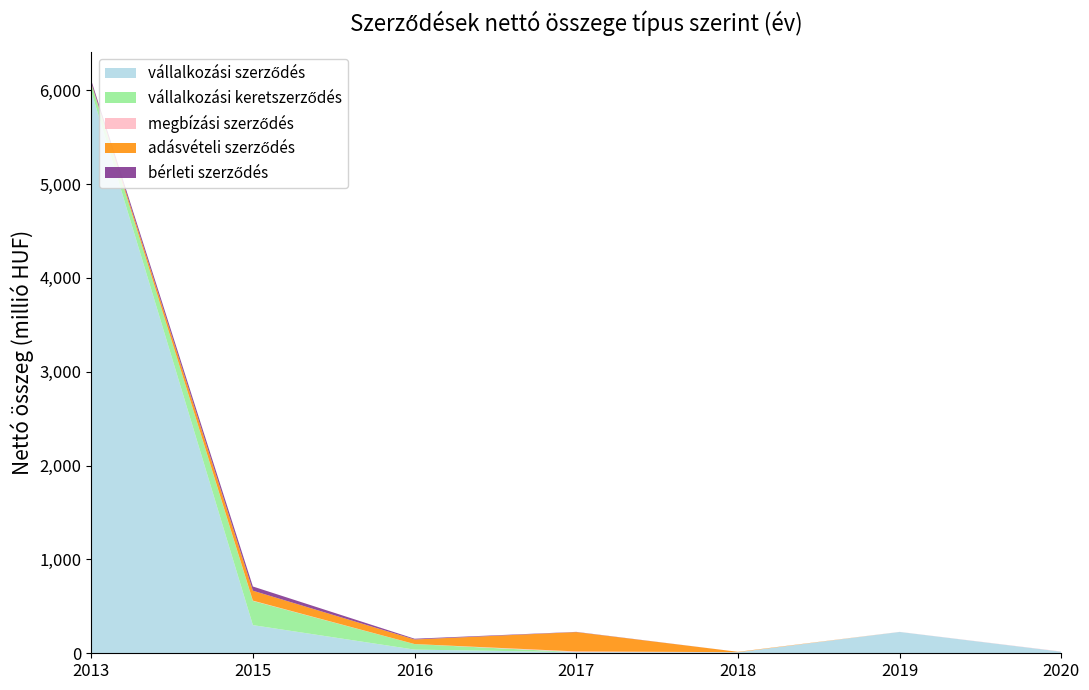

Reading left to right, what are all the values shown in this chart?

vállalkozási szerződés: 5990000000.0	300000000.0	39100000.0	12393374.8	11078544.1	227380000.0	16800000.0
vállalkozási keretszerződés: 82991404.7	258000505.5	58957480.3	0.0	0.0	0.0	0.0
megbízási szerződés: 144000.0	3000000.0	300000.0	7400000.0	500000.0	900000.0	2100000.0
adásvételi szerződés: 6741914.2	105844559.8	48595000.0	206095754.3	4000000.0	0.0	0.0
bérleti szerződés: 27098400.0	44712000.0	8162600.0	2300000.0	0.0	0.0	0.0